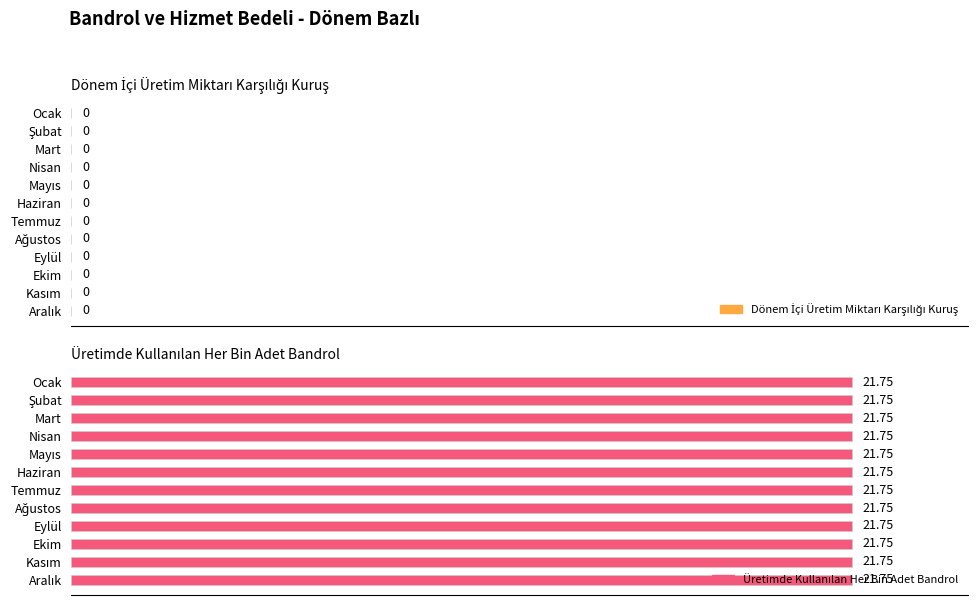

What is the average value of the Üretimde Kullanılan Her Bin Adet Bandrol series?

21.8